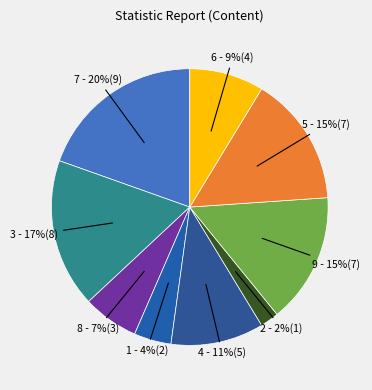

How many segments does this pie chart have?

9